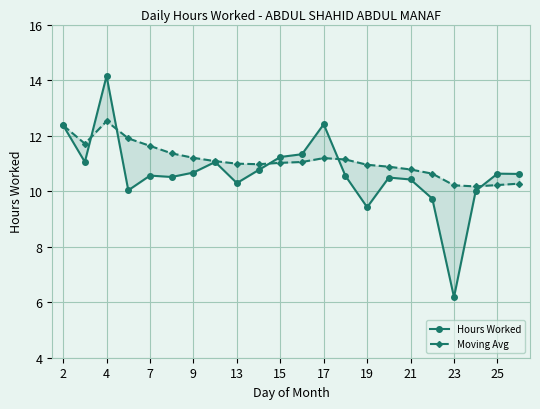

Which series changed the most between 21 and 17?

Hours Worked